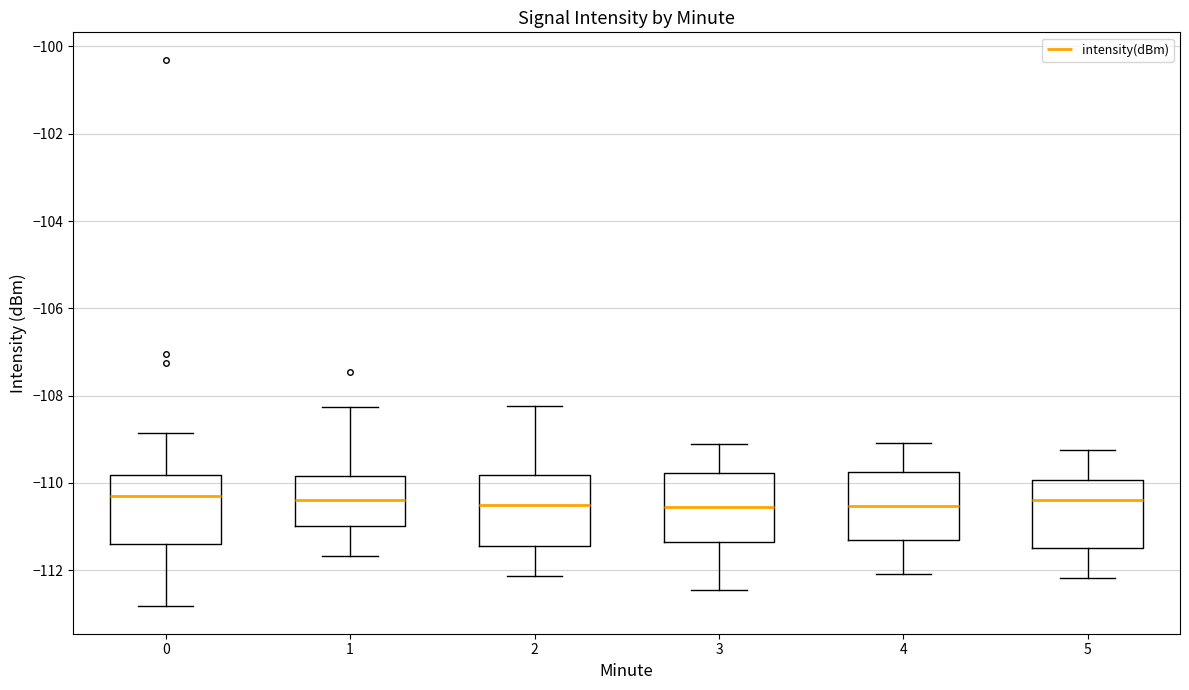

Reading left to right, transcribe this box plot: for each box, give where its median line is, the range the box spans, and where its two whiskers end, as read against the y-axis. The values are not printed on the chart, so give them approximately, as read against the axis.

0: median -110.4, box -111.4 to -109.8, whiskers -112.8 to -108.8
1: median -110.4, box -111.0 to -109.8, whiskers -111.6 to -108.2
2: median -110.6, box -111.4 to -109.8, whiskers -112.2 to -108.2
3: median -110.6, box -111.4 to -109.8, whiskers -112.4 to -109.2
4: median -110.6, box -111.4 to -109.8, whiskers -112.0 to -109.0
5: median -110.4, box -111.4 to -110.0, whiskers -112.2 to -109.2